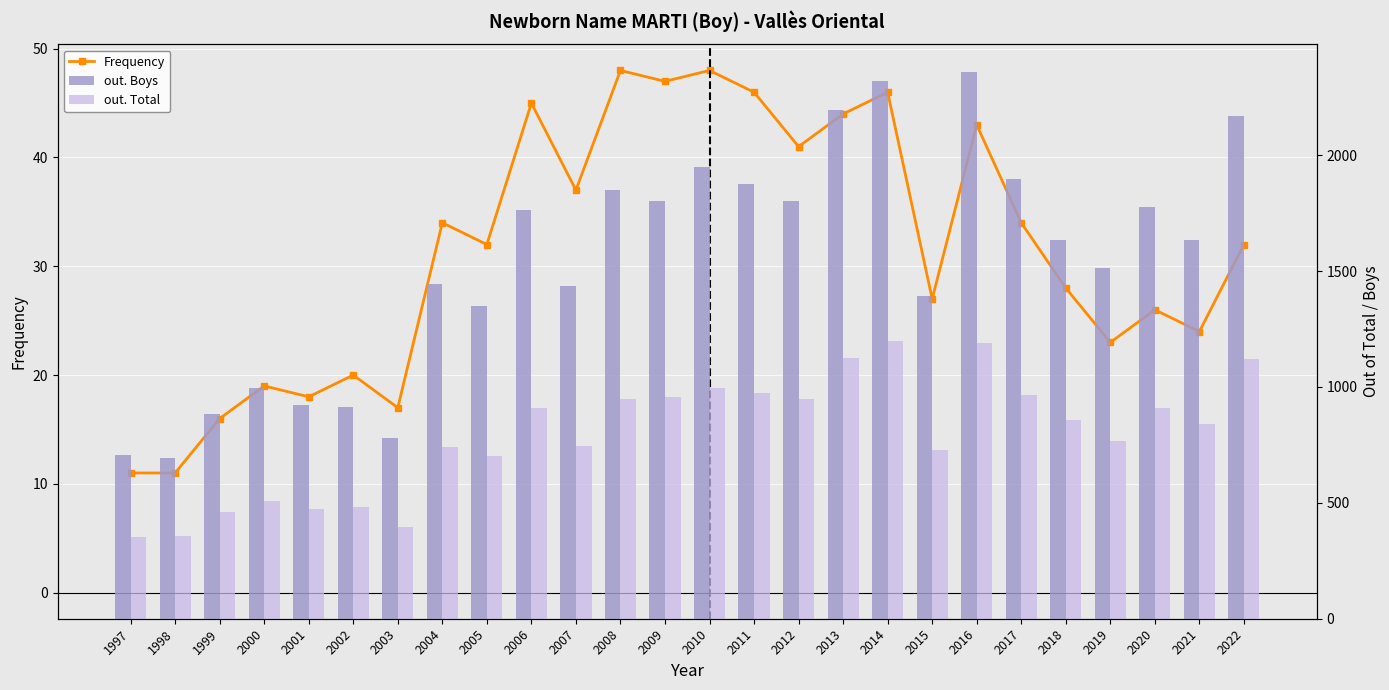

Between 2004 and 2014, which series saw the biggest shift?

out. Boys